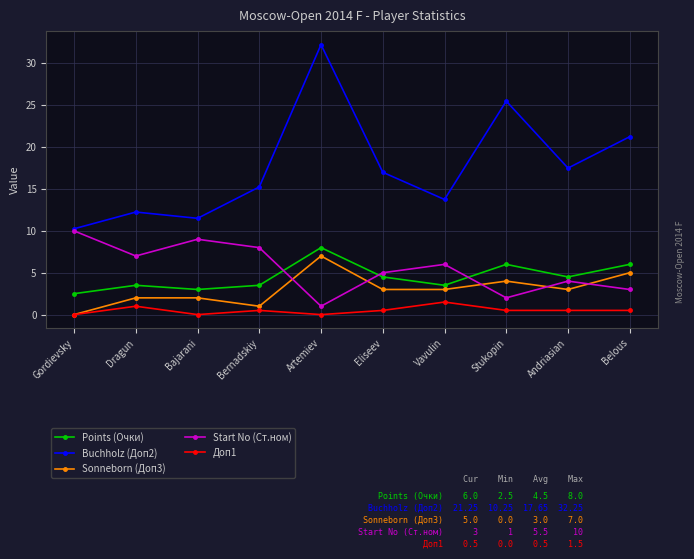

Is it true that Sonneborn (Доп3) equals 1.0 at Bernadskiy?

True